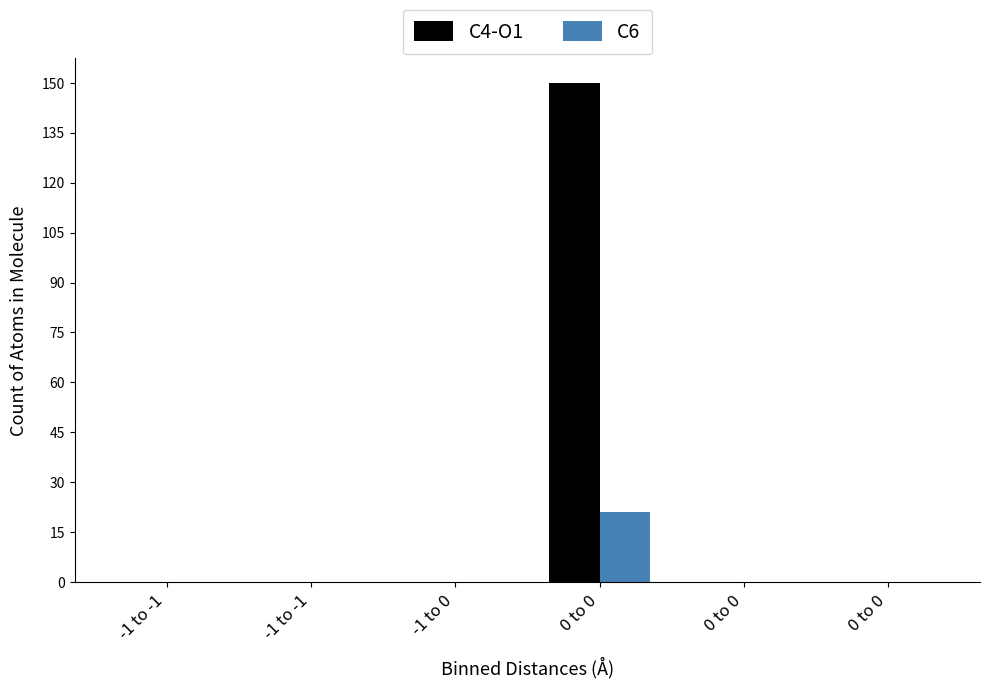

How many distinct data groups are displayed?

2